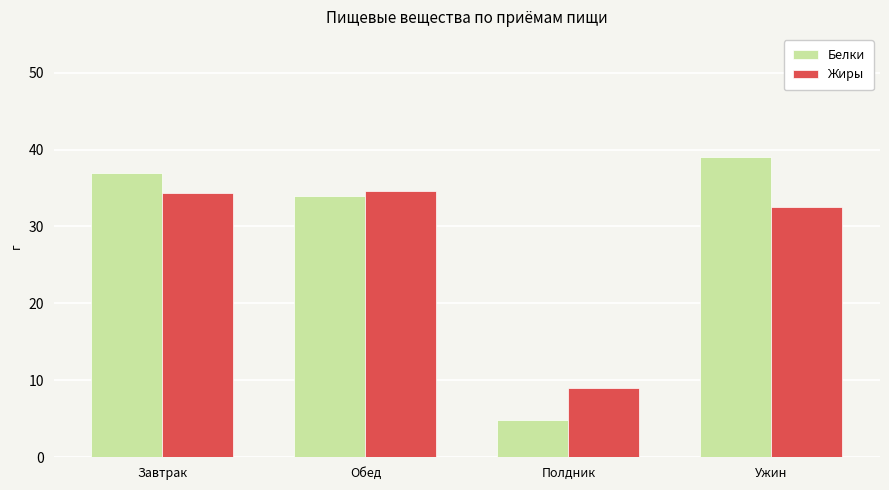

Are the bars horizontal?

No